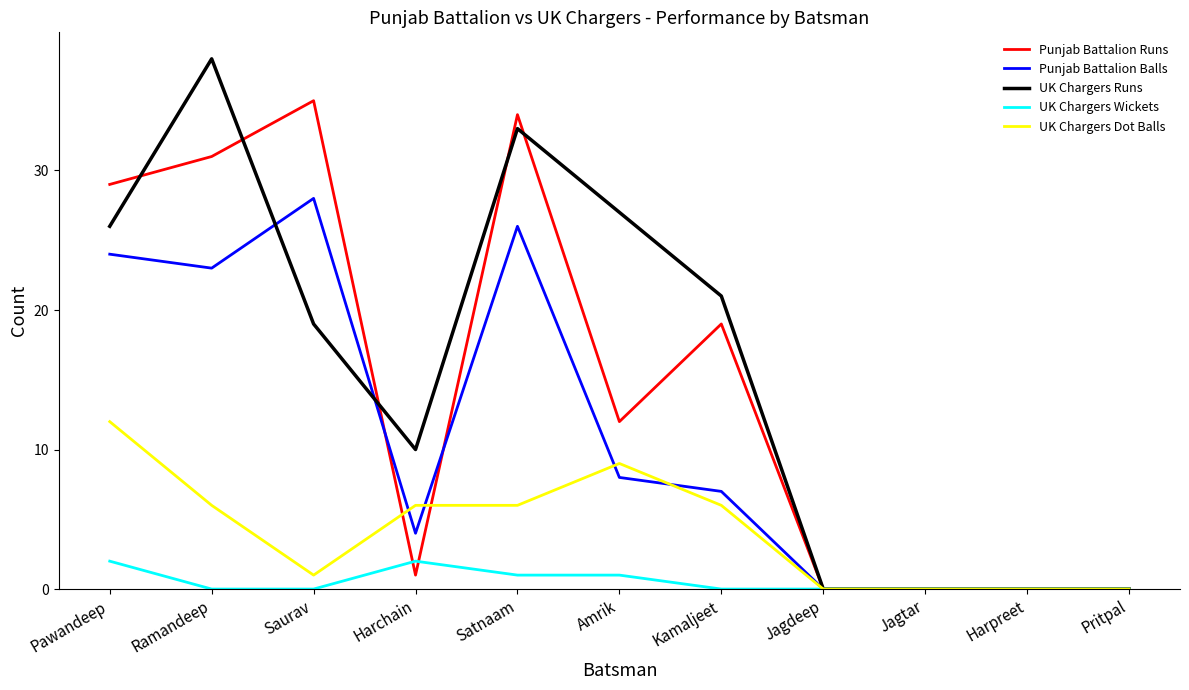

The UK Chargers Dot Balls series shows 0 at Pritpal. True or false?

True